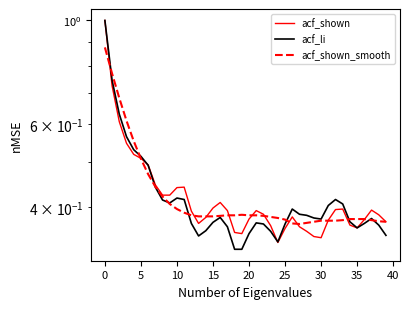

What is the minimum value shown in the chart?

0.3